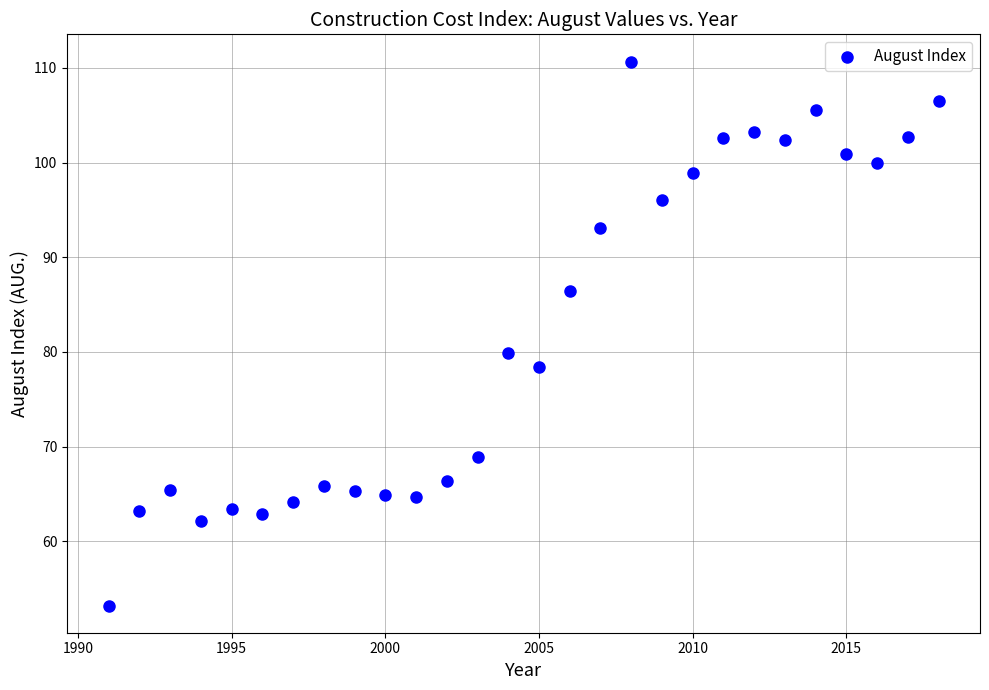

What is the range of Y values (max minus min)?

57.5